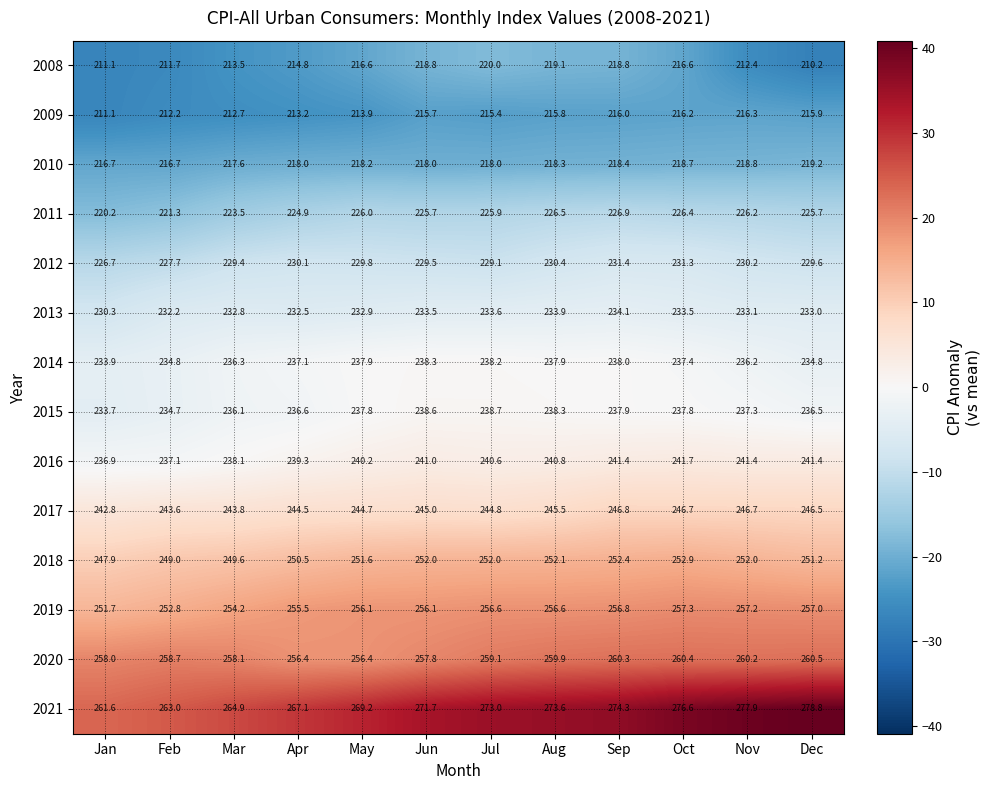

What is the spread (max minus min) of values at Apr?

53.9